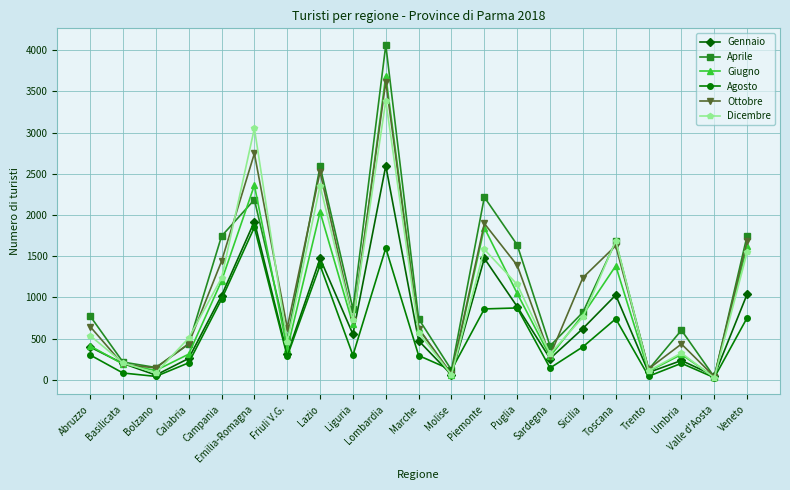

Which series has the largest range (max minus min)?

Aprile